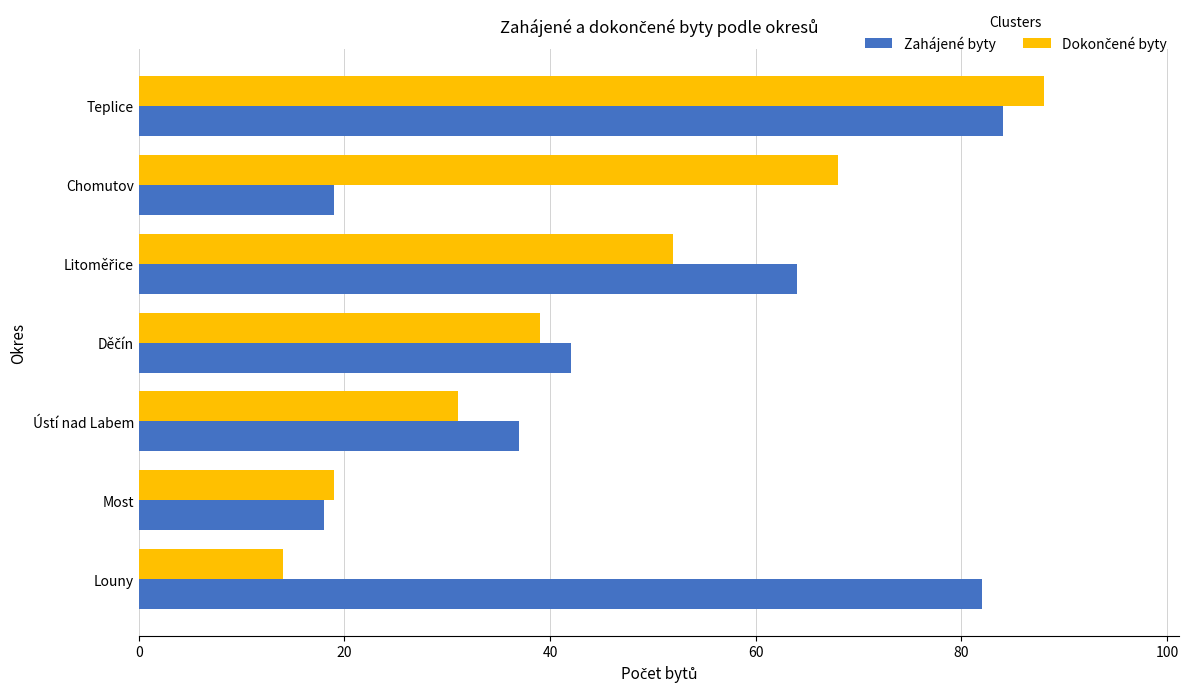

Read the Zahájené byty value at Louny, to the nearest 5.

80